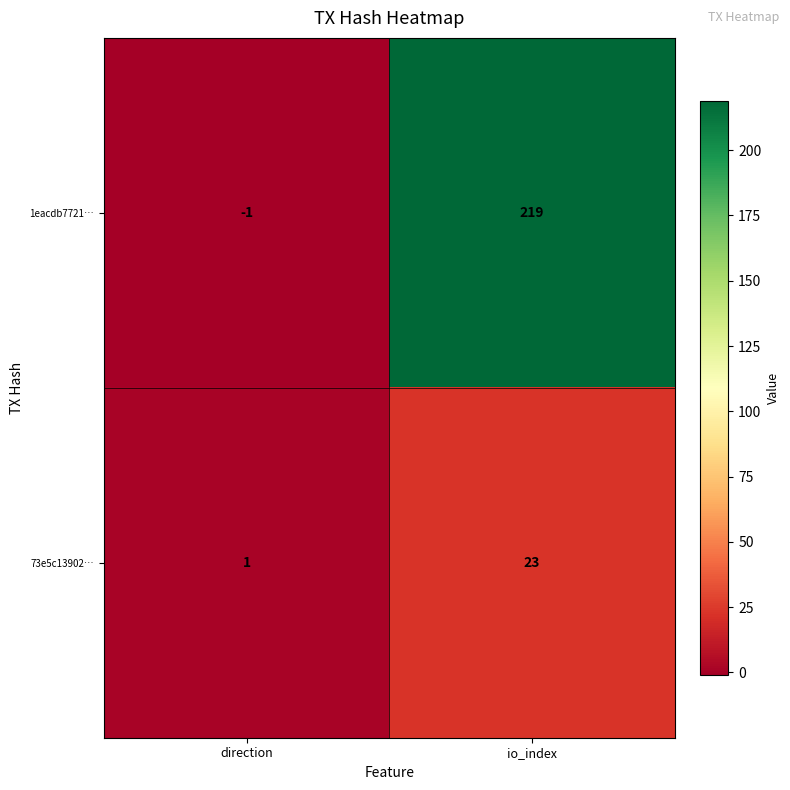

Rank the series by their average value, from lowest to highest.

73e5c13902…, 1eacdb7721…